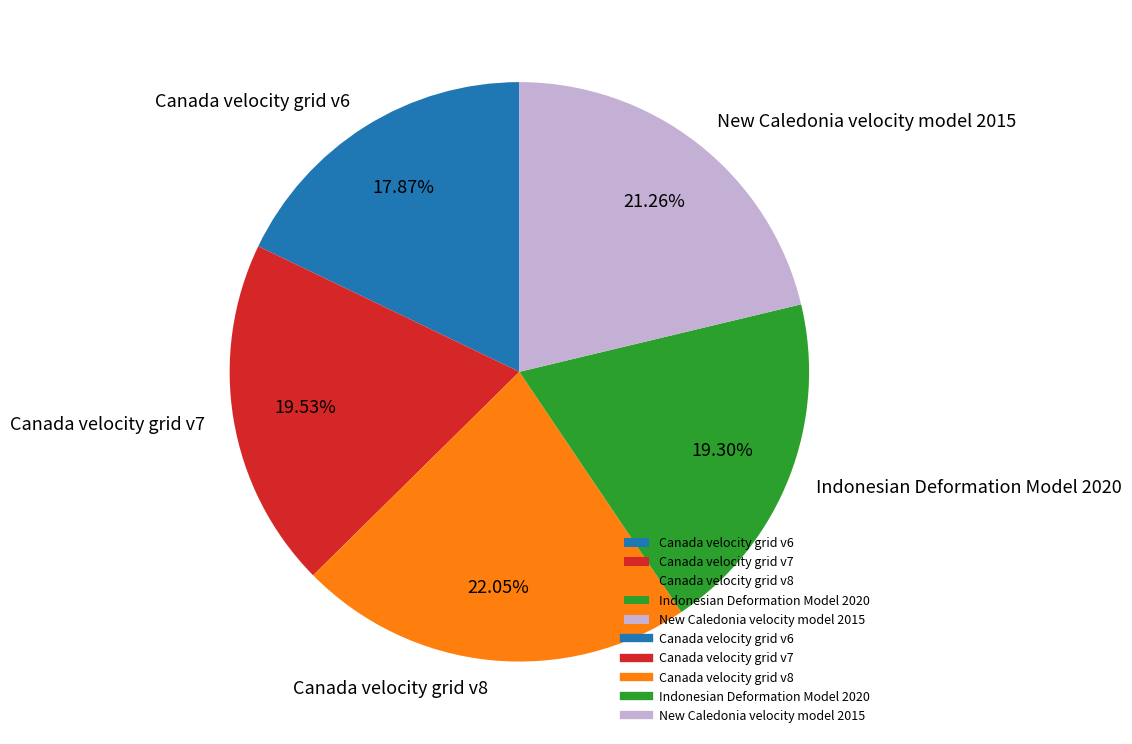

Is there any slice that represents more than half of the pie?

No